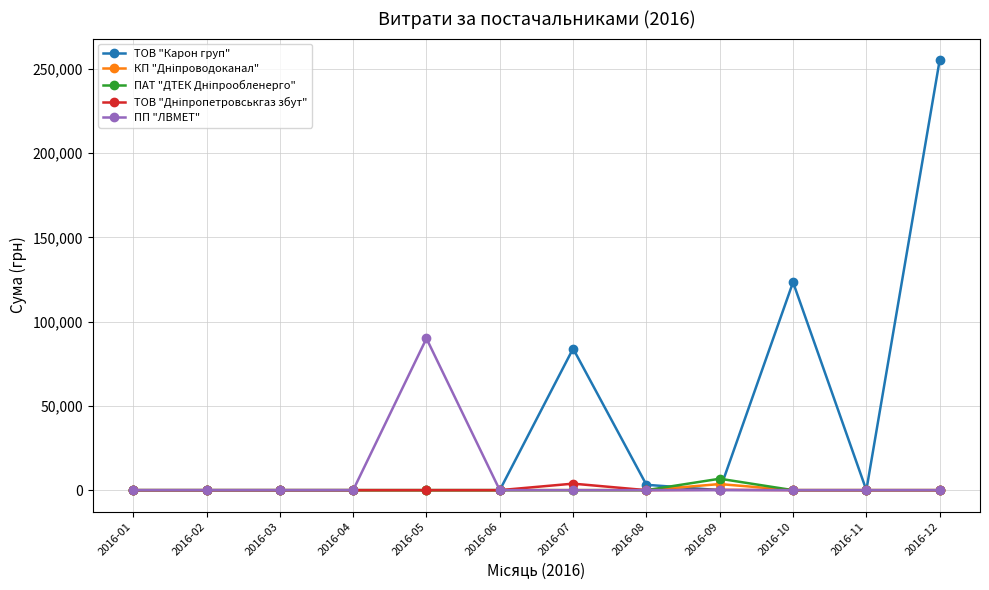

How many lines are shown in the chart?

5